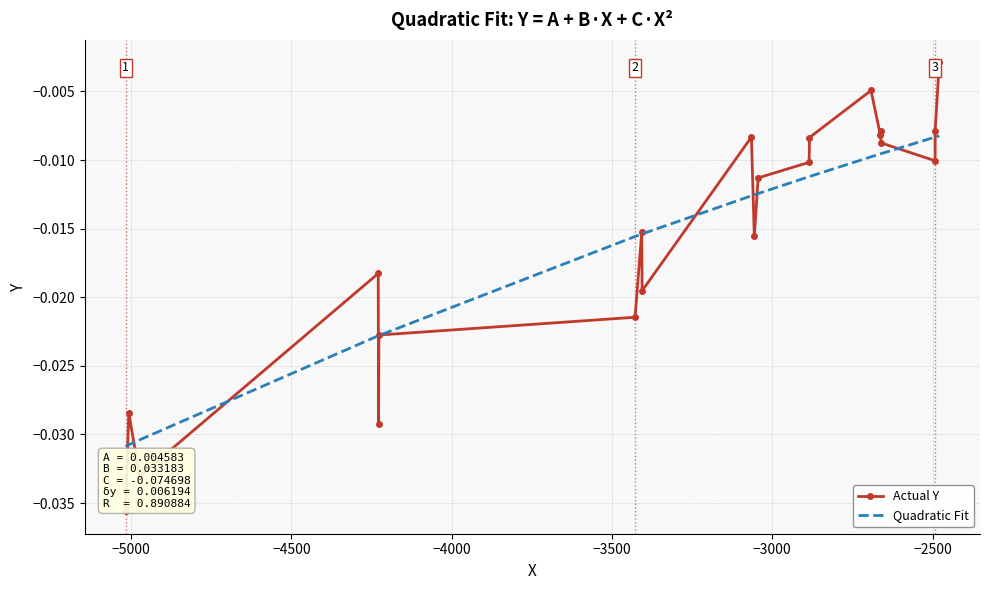

Which series has the largest range (max minus min)?

Actual Y